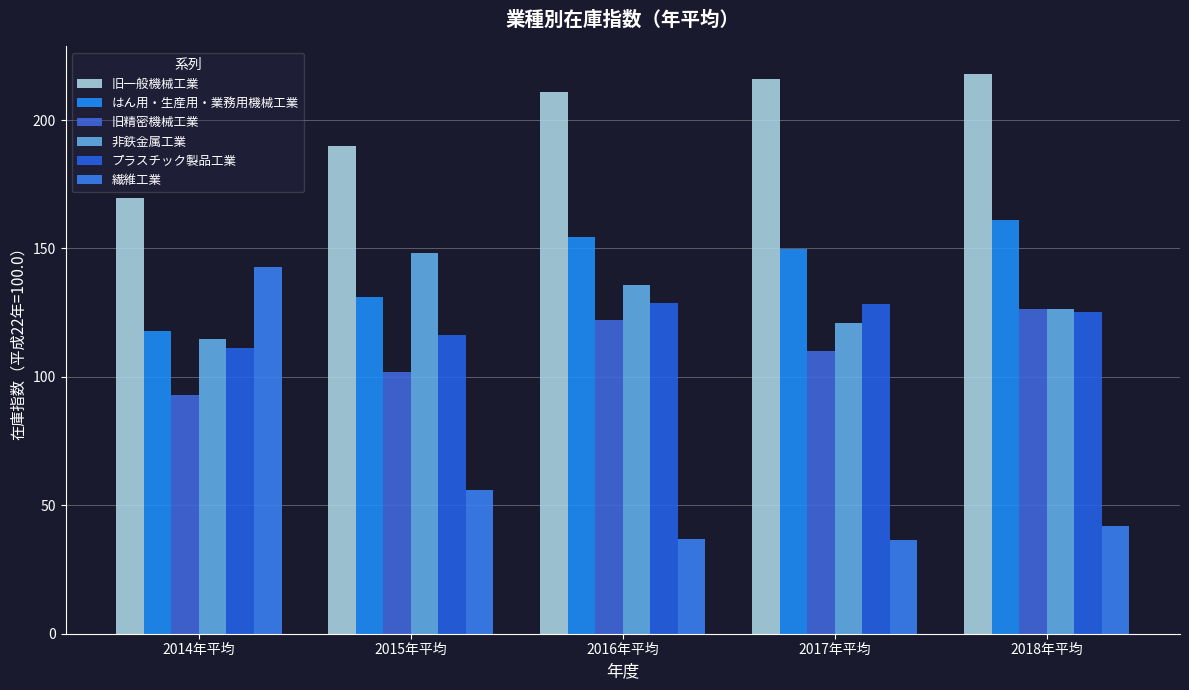

Does the chart contain stacked bars?

No